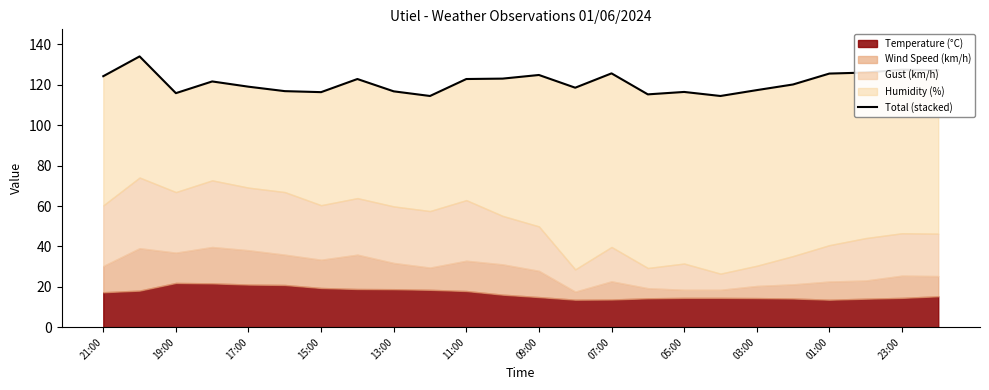

Which has a higher value, 21:00 or 11:00?

21:00